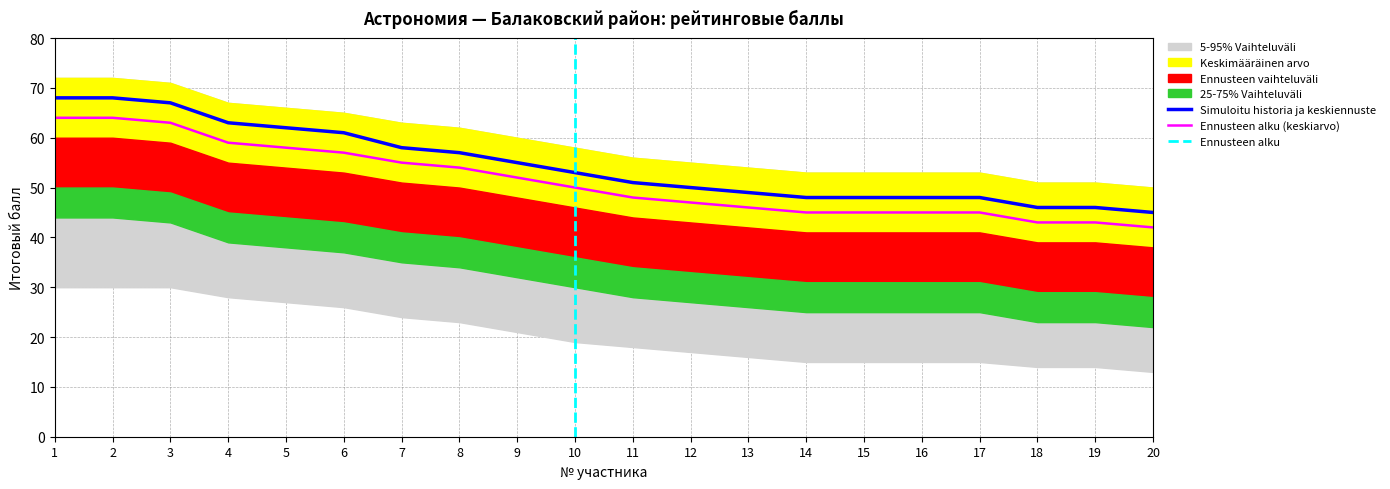

True or false: Итого (победители) and Итого (призеры) intersect in this chart.

False